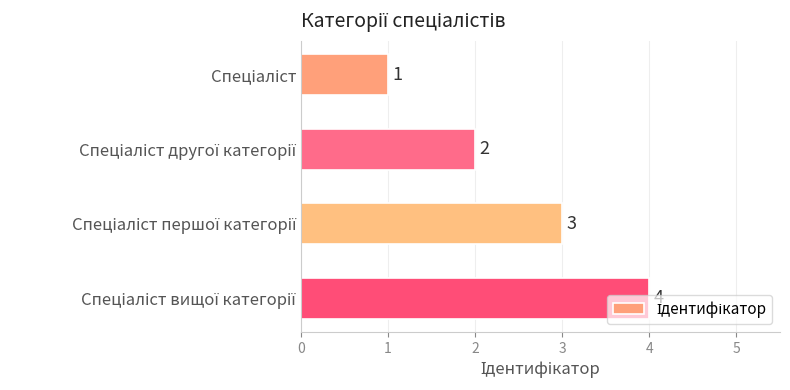

What is the smallest value displayed?

1